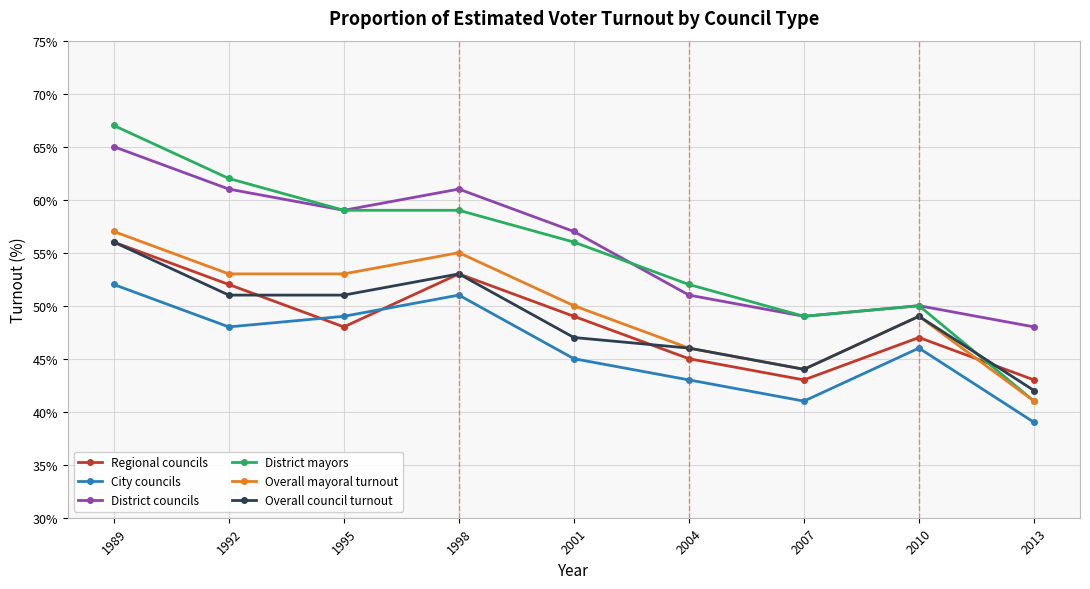

True or false: District councils and Overall mayoral turnout cross at least once.

False